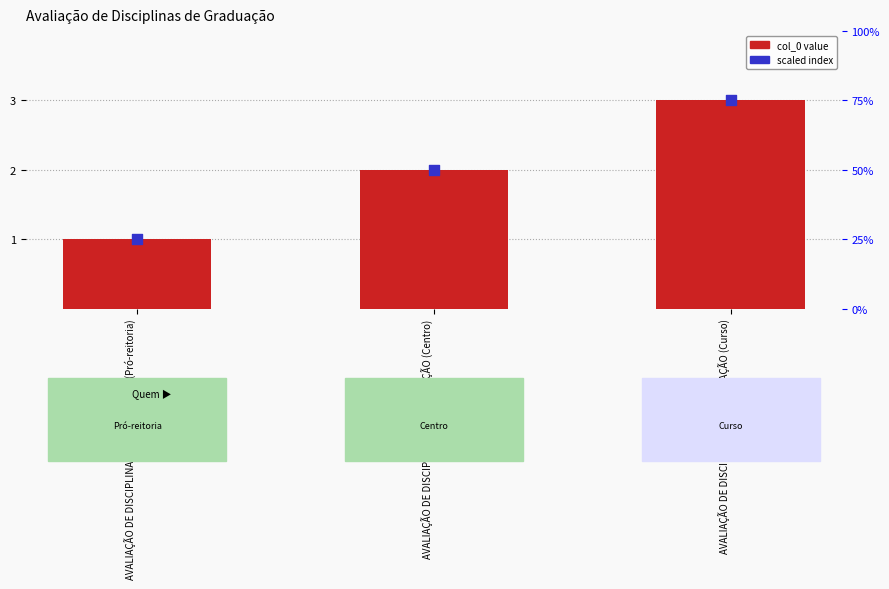

What are all the series names shown in the legend?

col_0 value, scaled index